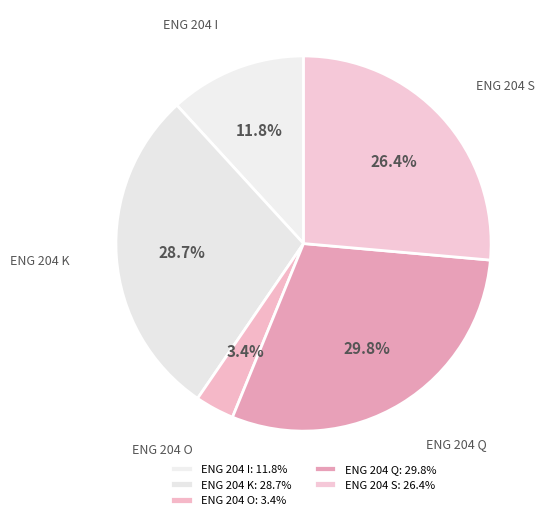

What is the ratio of the value at ENG 204 Q to the value at ENG 204 I?

2.5